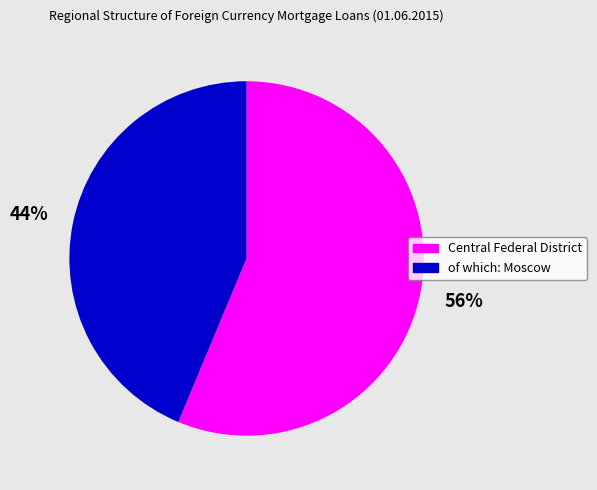

How many slices are in this pie chart?

2